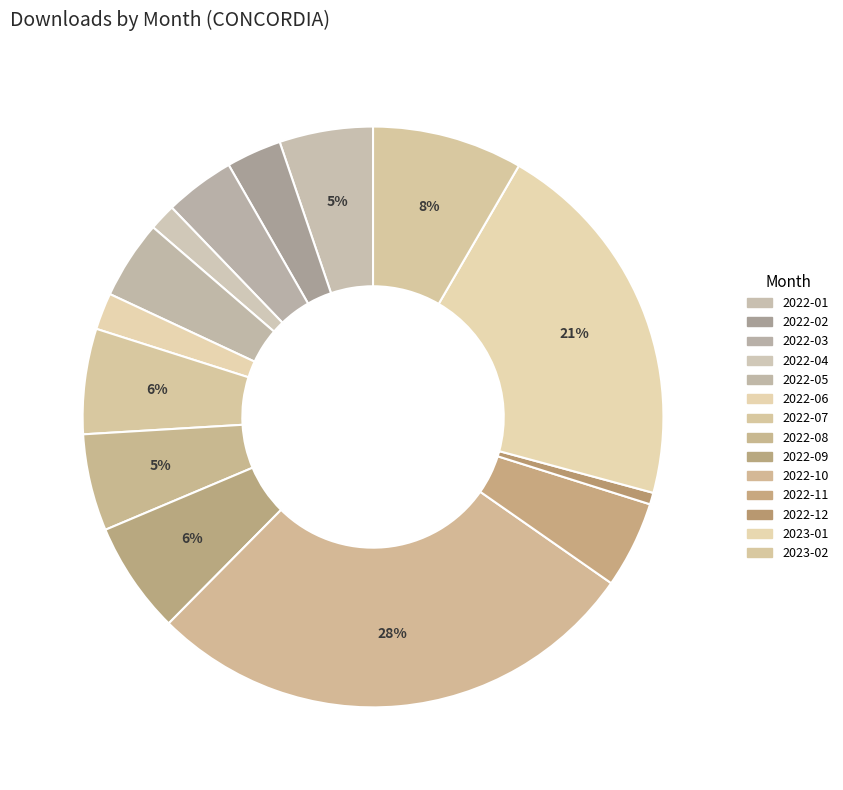

What is the largest slice in the pie chart?

2022-10